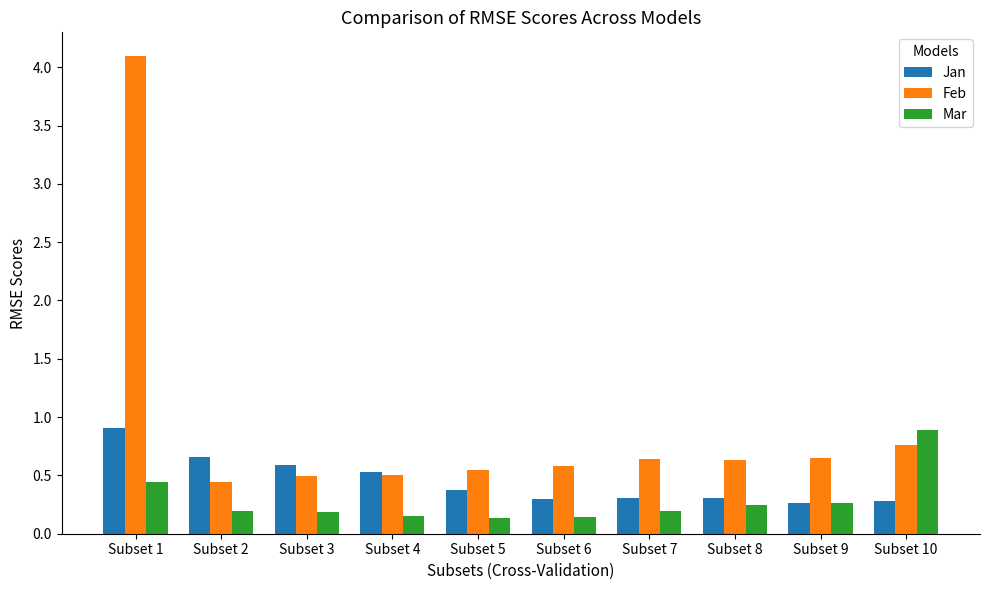

What is the total value across all series at Subset 2?

1.3